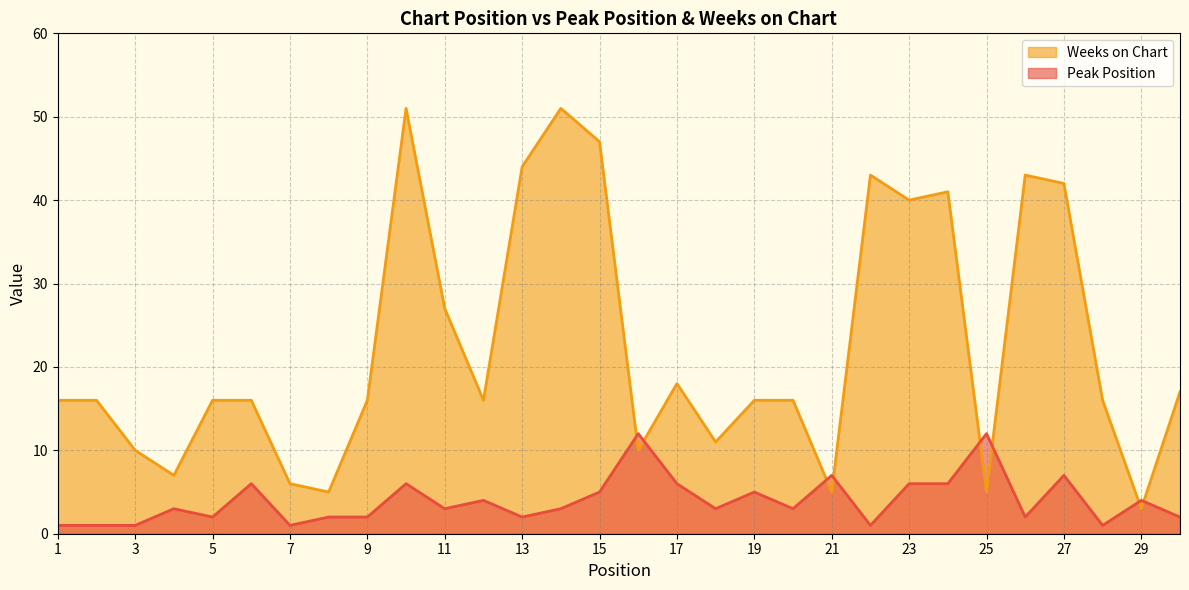

What is the total value across all series at 20?

19